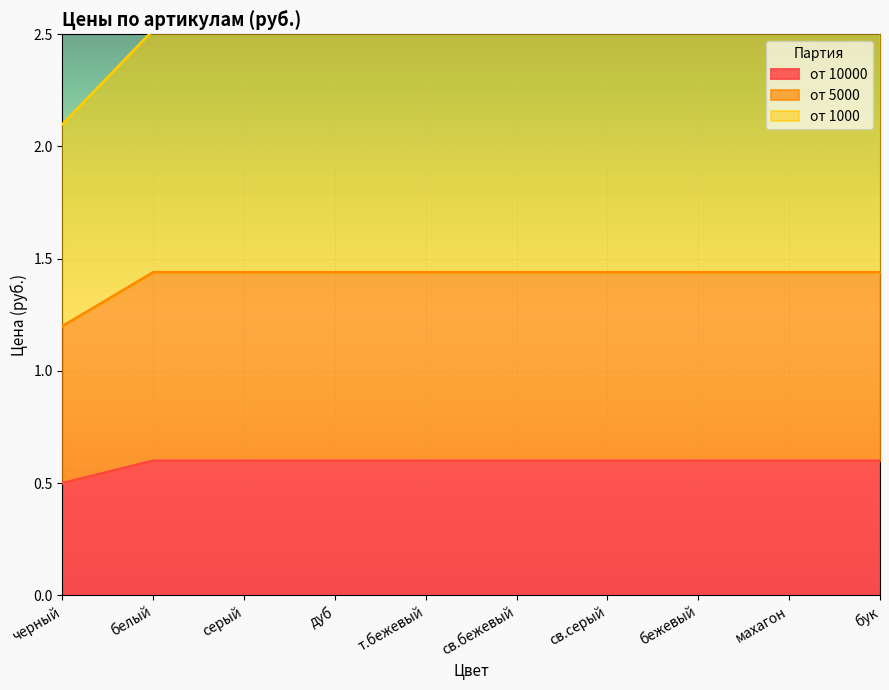

What is the total value across all series at дуб?

2.5